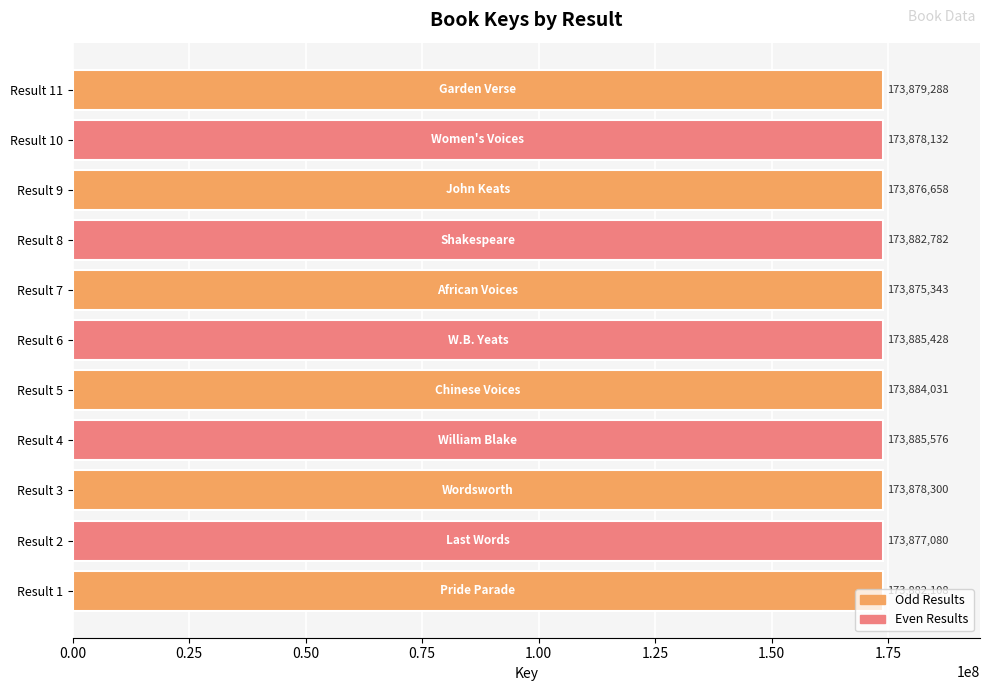

What is the minimum value shown in the chart?

173875343